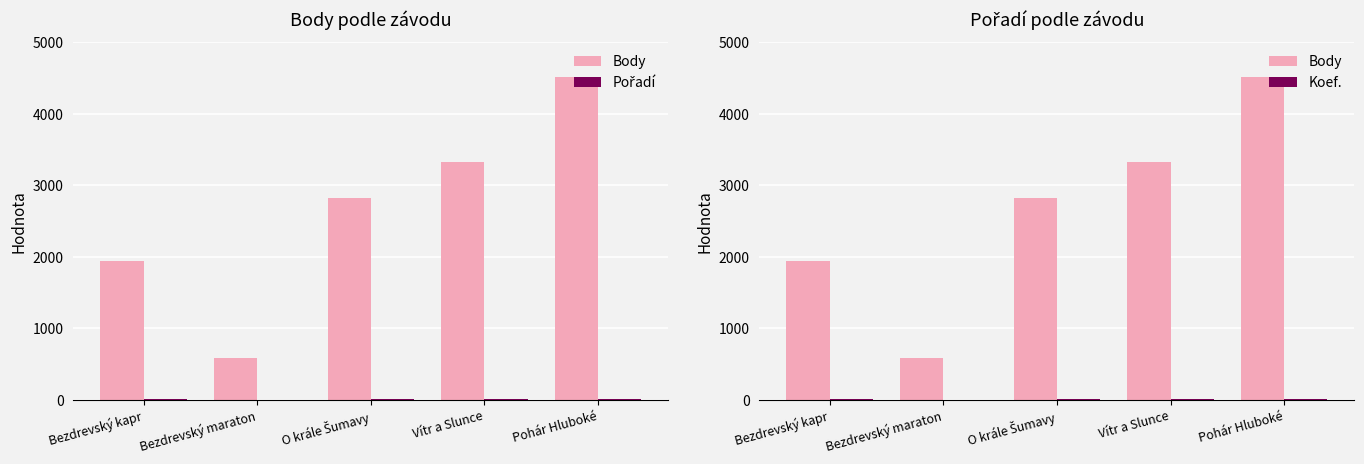

What is the label of the 5th bar from the right?

Bezdrevský kapr